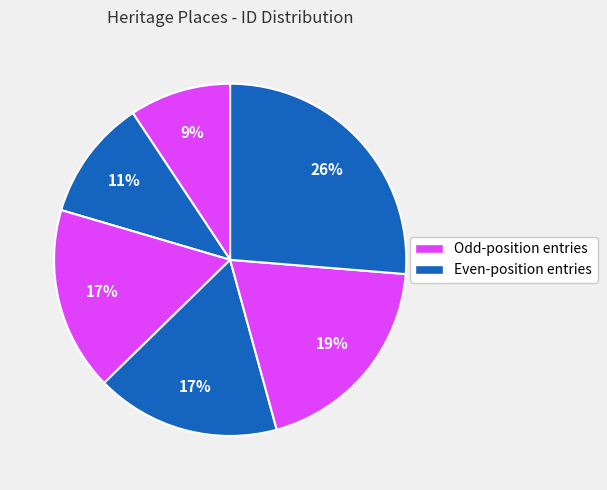

How many segments does this pie chart have?

6